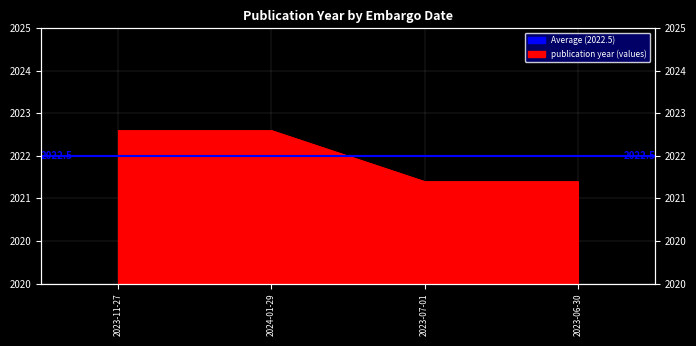

List the labels in order of value, smallest first.

2023-07-01, 2023-06-30, 2023-11-27, 2024-01-29